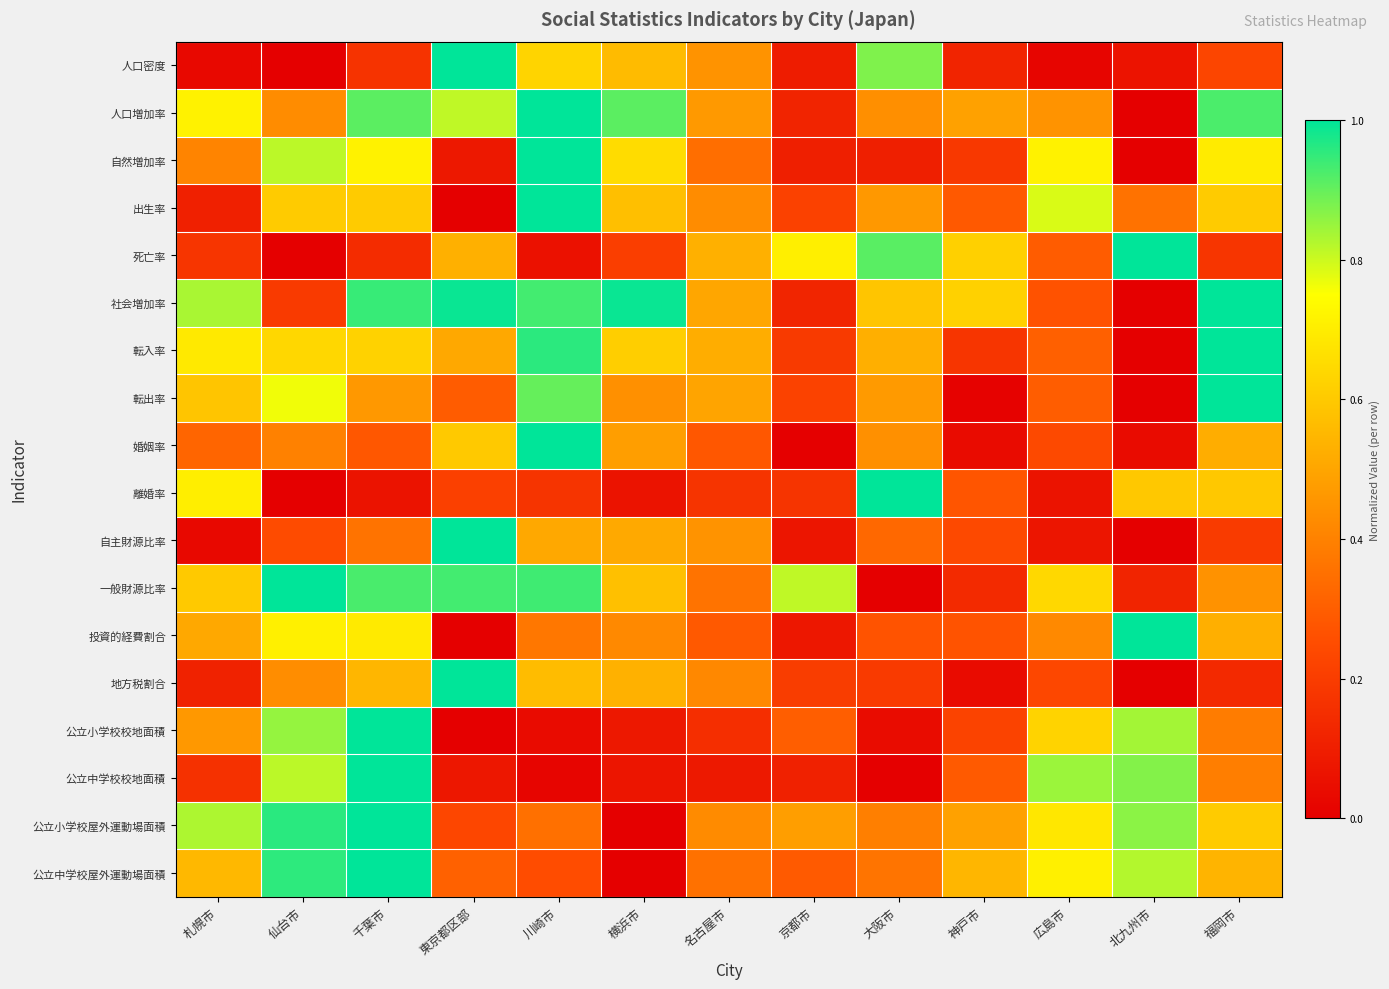

How many categories are shown in the chart?

13